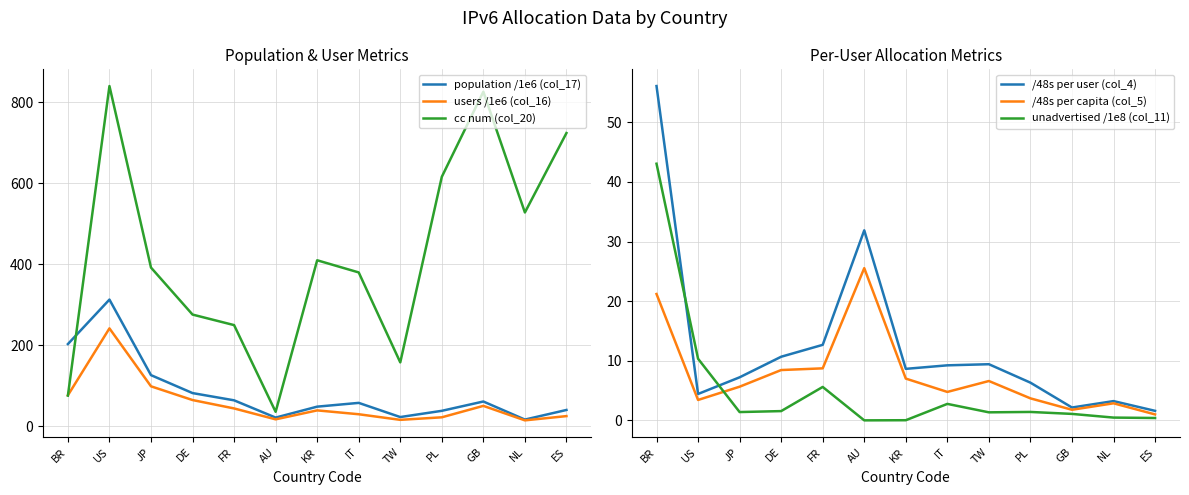

Reading left to right, transcribe all the data shown in this chart.

population /1e6 (col_17): BR=203.2	US=313.0	JP=126.5	DE=82.2	FR=64.4	AU=21.7	KR=48.8	IT=58.0	TW=23.1	PL=38.5	GB=61.4	NL=16.8	ES=40.6
users /1e6 (col_16): BR=76.8	US=241.9	JP=98.9	DE=65.0	FR=44.4	AU=17.4	KR=39.5	IT=30.0	TW=16.2	PL=22.4	GB=50.7	NL=14.9	ES=25.4
cc num (col_20): BR=76.0	US=840.0	JP=392.0	DE=276.0	FR=250.0	AU=36.0	KR=410.0	IT=380.0	TW=158.0	PL=616.0	GB=826.0	NL=528.0	ES=724.0
/48s per user (col_4): BR=56.1	US=4.4	JP=7.2	DE=10.7	FR=12.7	AU=31.9	KR=8.6	IT=9.2	TW=9.4	PL=6.3	GB=2.2	NL=3.2	ES=1.6
/48s per capita (col_5): BR=21.2	US=3.4	JP=5.7	DE=8.4	FR=8.7	AU=25.5	KR=7.0	IT=4.8	TW=6.6	PL=3.7	GB=1.8	NL=2.9	ES=1.0
unadvertised /1e8 (col_11): BR=43.0	US=10.3	JP=1.4	DE=1.6	FR=5.6	AU=0.0	KR=0.0	IT=2.8	TW=1.4	PL=1.4	GB=1.1	NL=0.5	ES=0.4